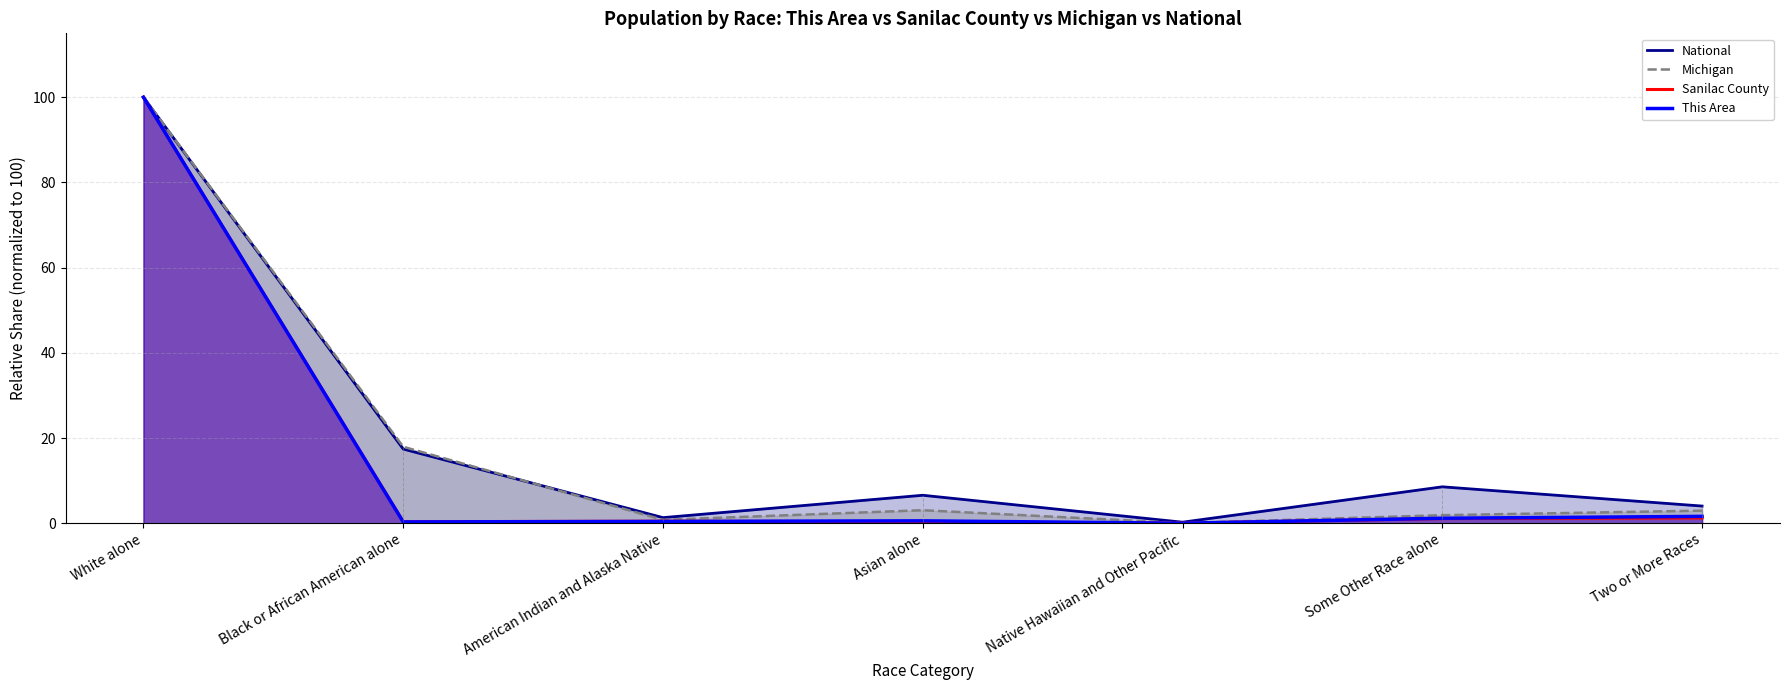

Reading right to left, transcribe all the data shown in this chart.

National: 4.0	8.5	0.2	6.6	1.3	17.4	100.0
Michigan: 3.0	1.9	0.0	3.1	0.8	17.9	100.0
Sanilac County: 1.2	1.1	0.0	0.3	0.5	0.4	100.0
This Area: 1.6	1.2	0.0	0.6	0.4	0.3	100.0